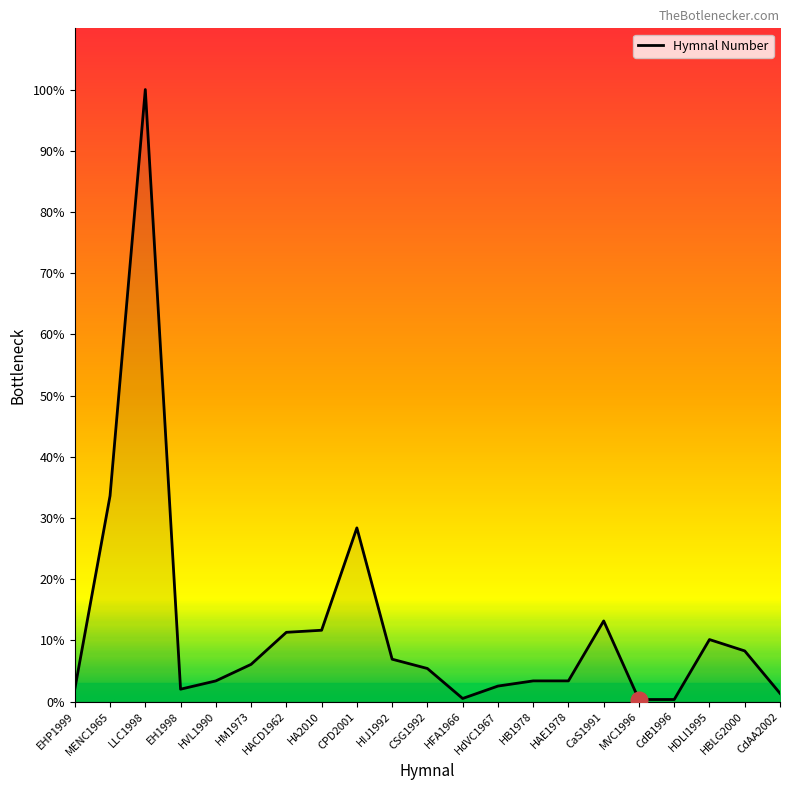

True or false: the data shows 100.0 at LLC1998.

True